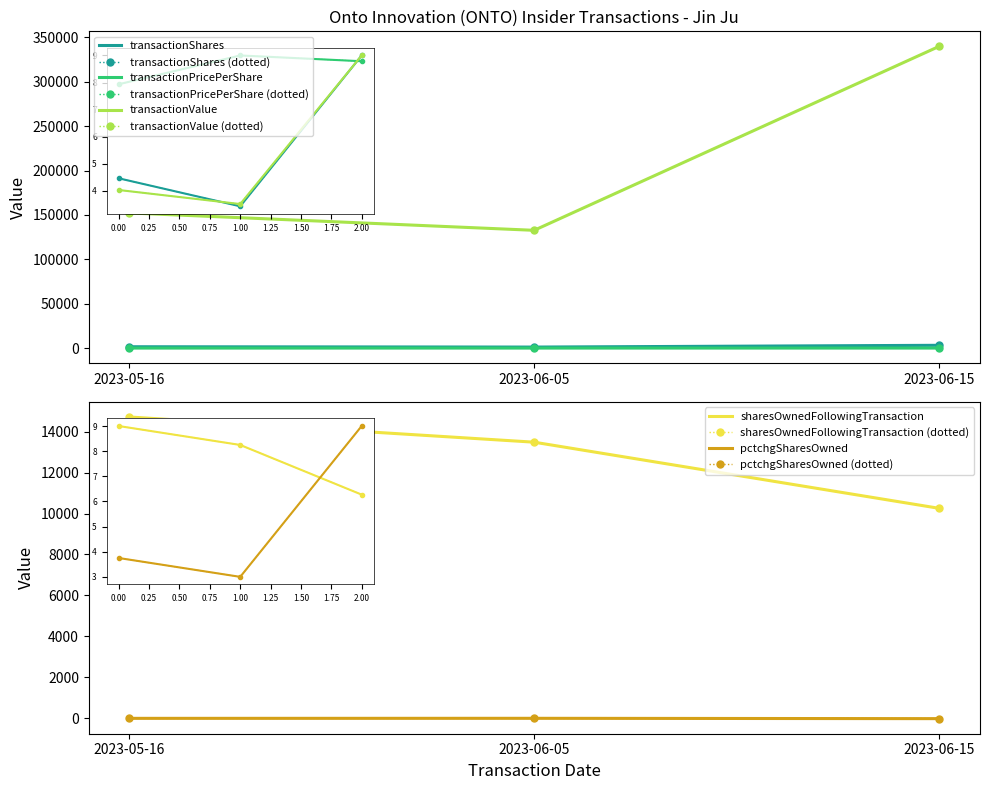

Which label corresponds to the smallest value in the chart?

2023-06-15